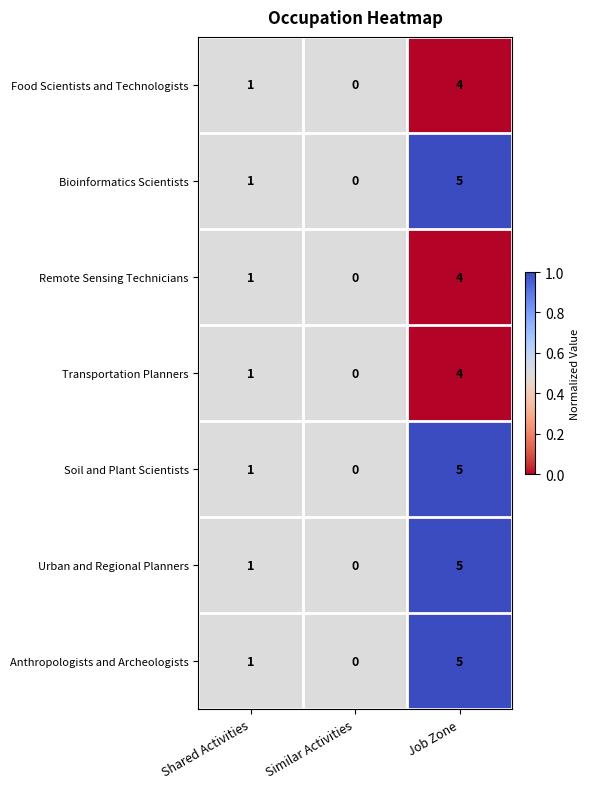

Which label corresponds to the largest value in the chart?

Job Zone